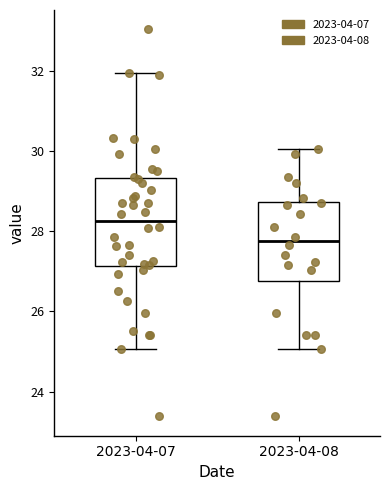

Which box is the tallest, from its lower edge to its upper edge?

2023-04-07